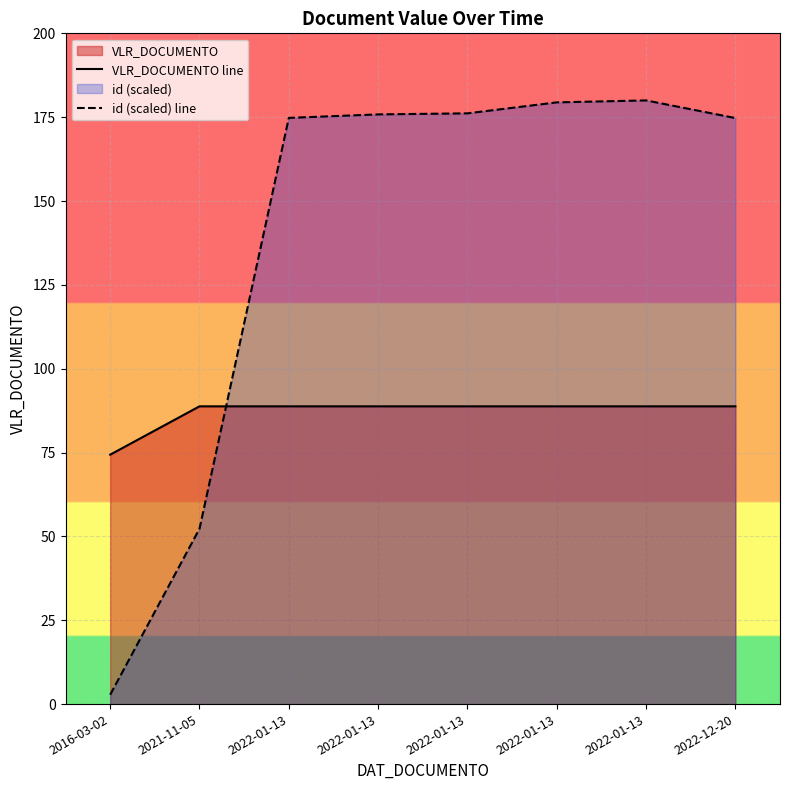

True or false: id (scaled) line has a value of 180.0 at 2022-01-13.

True